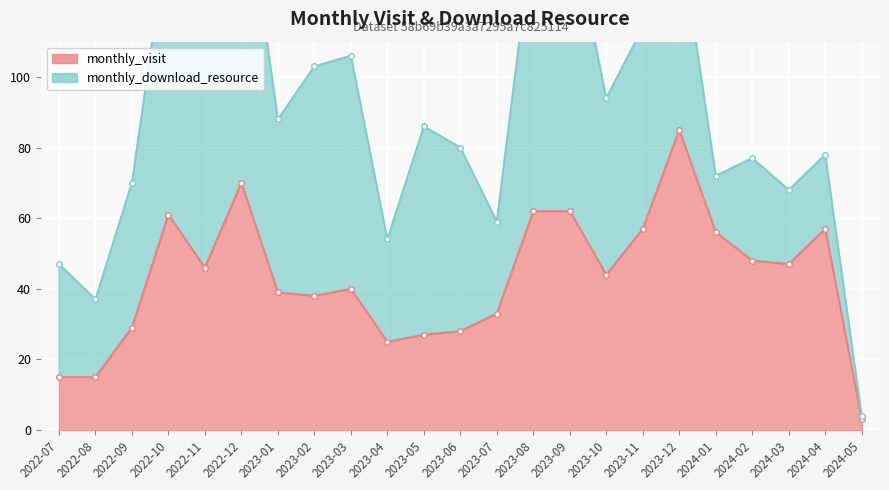

Read the value at 2022-08, to the nearest 10.

20